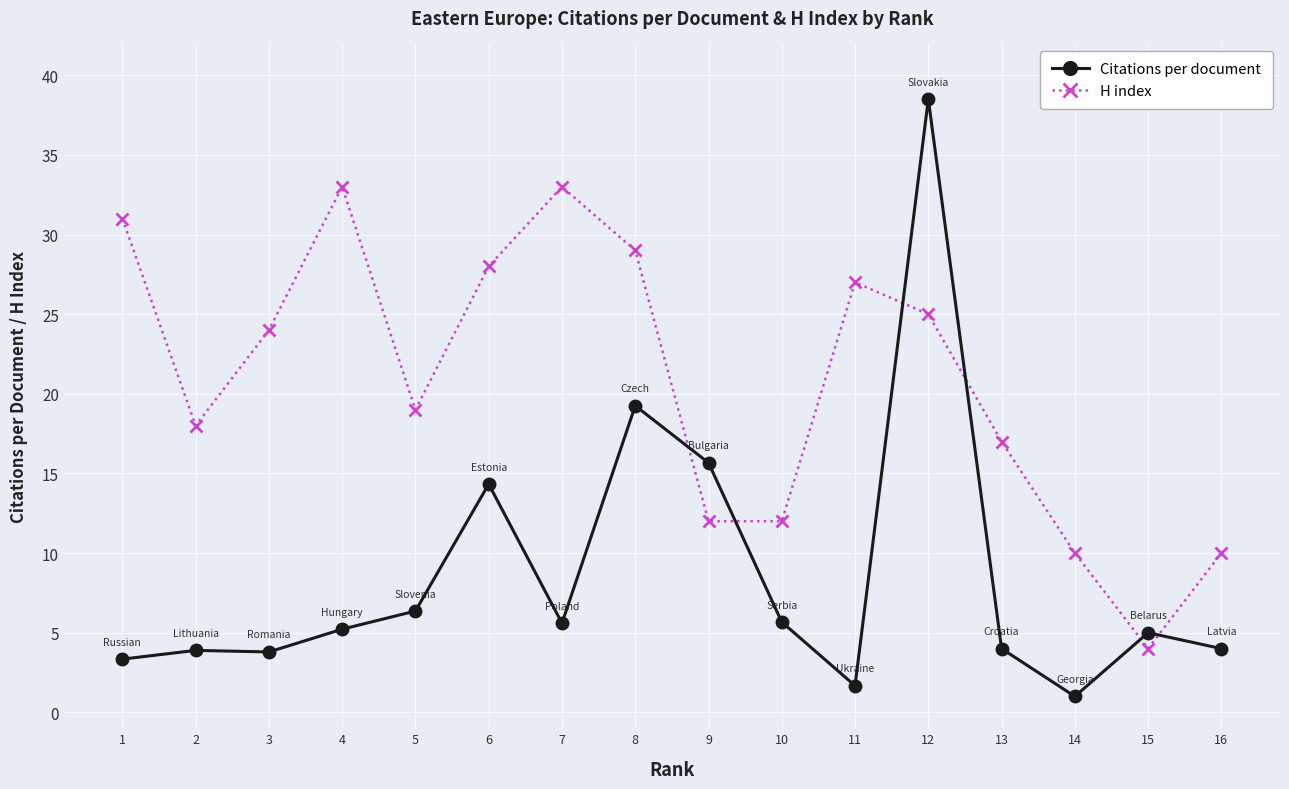

The H index series shows 12.0 at 9. True or false?

True